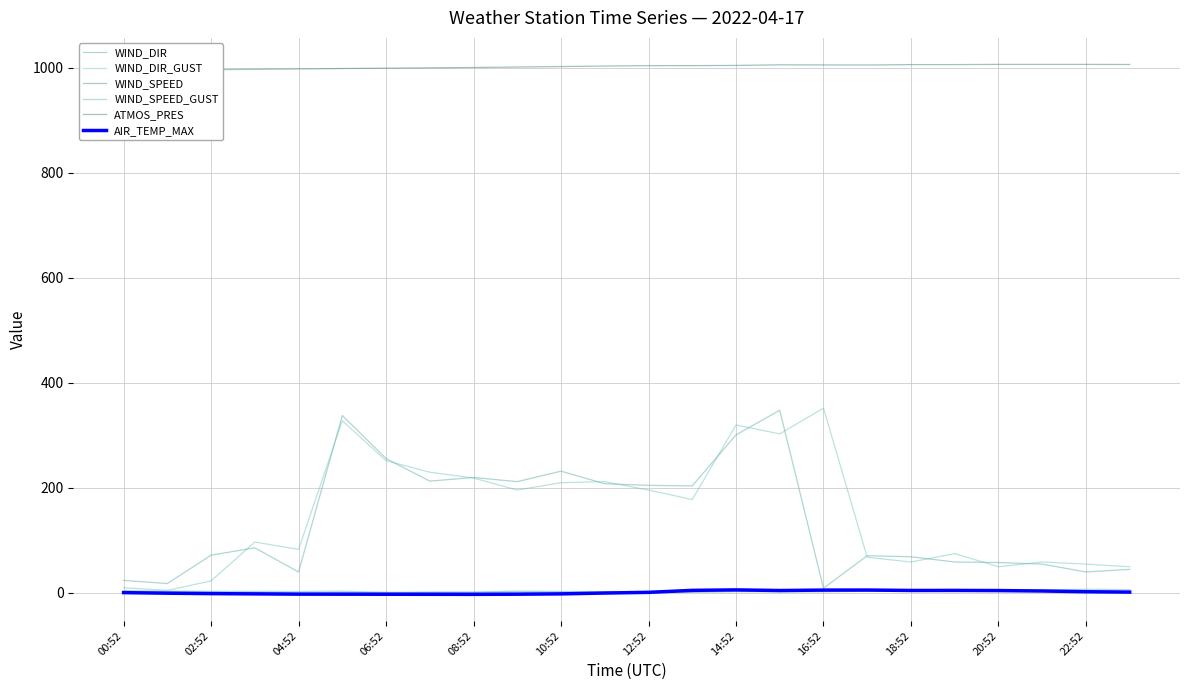

True or false: AIR_TEMP_MAX and WIND_SPEED_GUST cross at least once.

True